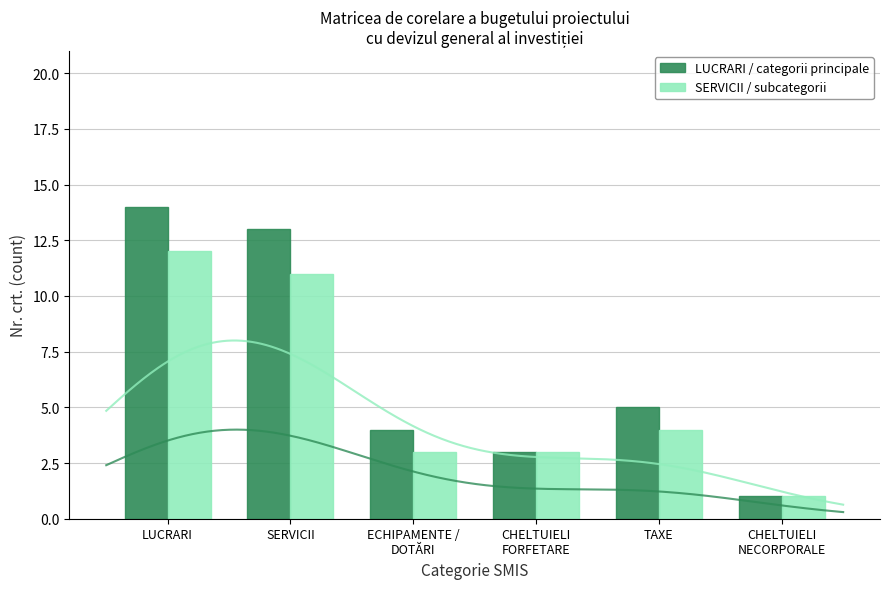

What is the difference between the maximum and second lowest values in the LUCRARI / categorii principale series?

11